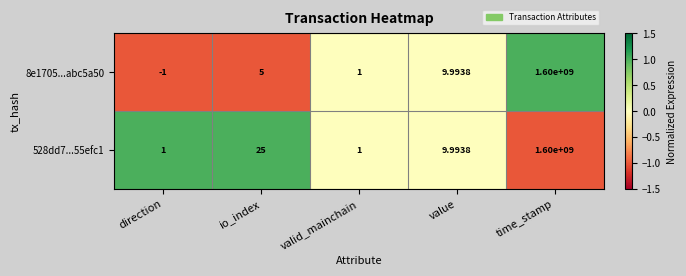

At how many categories does at least one series exceed 0?

5